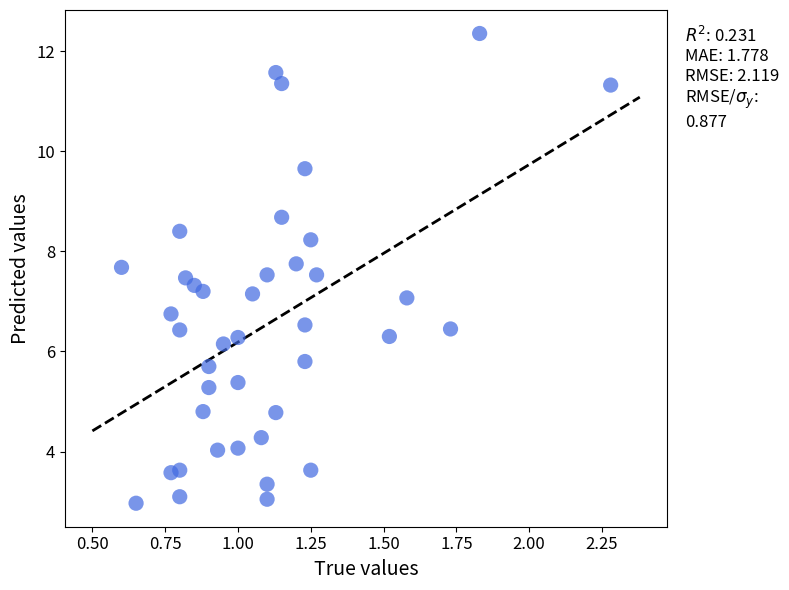

What is the range of X values (max minus min)?

1.7